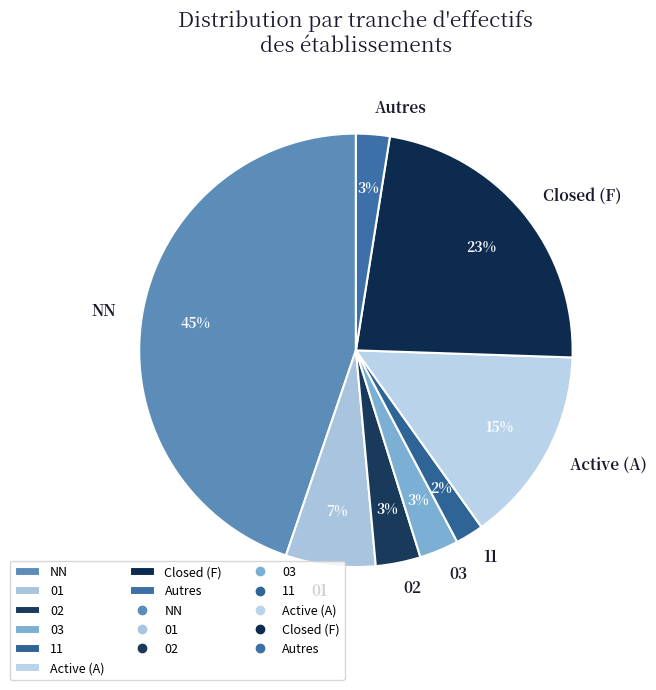

The 11 slice represents 2% of the pie. True or false?

True